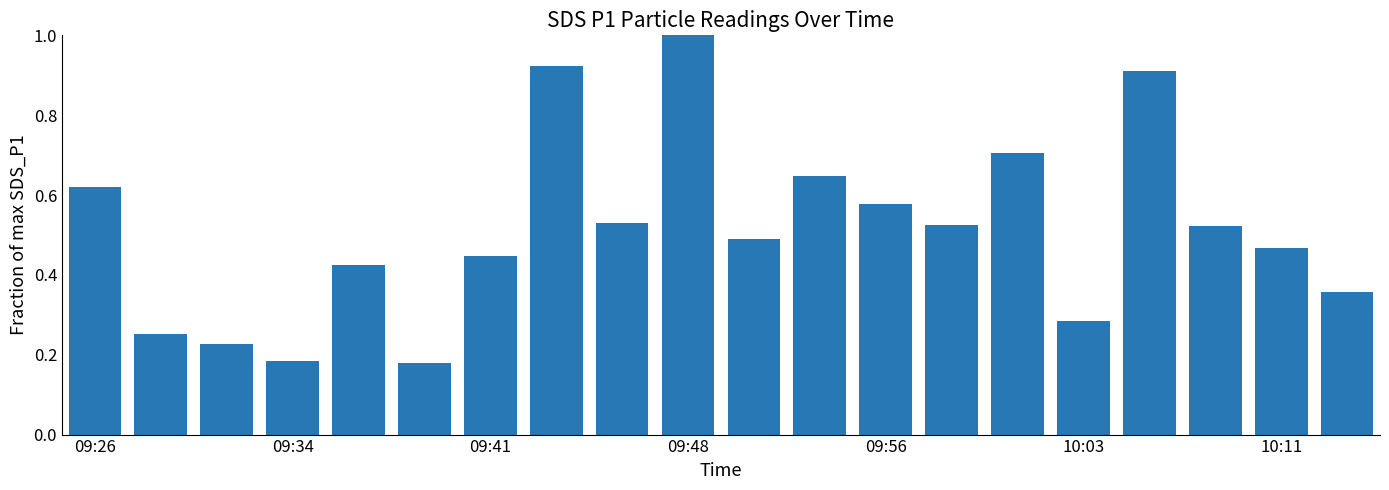

What is the maximum value shown in the chart?

1.0